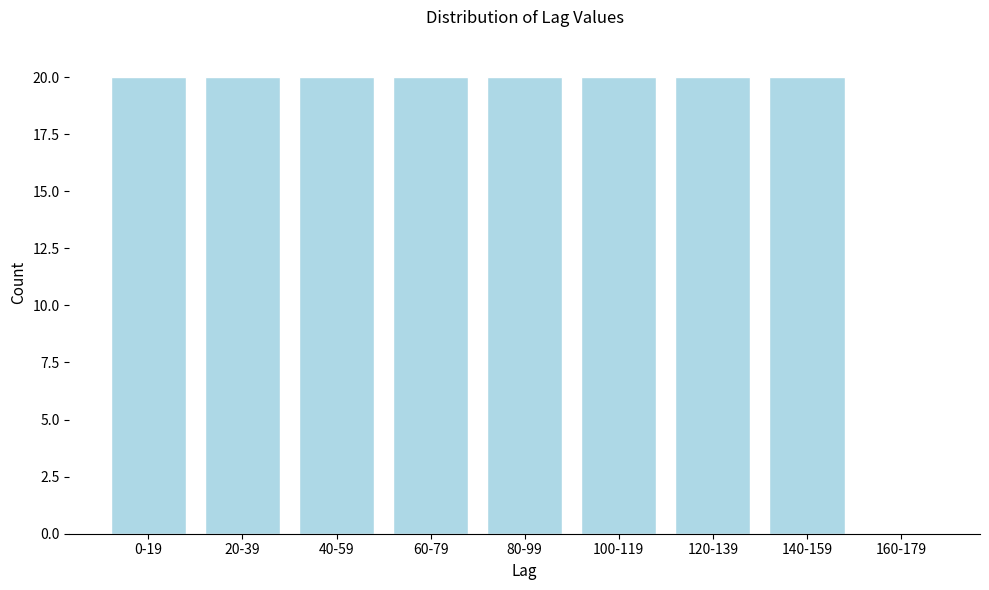

Reading left to right, transcribe all the data shown in this chart.

0-19=20	20-39=20	40-59=20	60-79=20	80-99=20	100-119=20	120-139=20	140-159=20	160-179=0